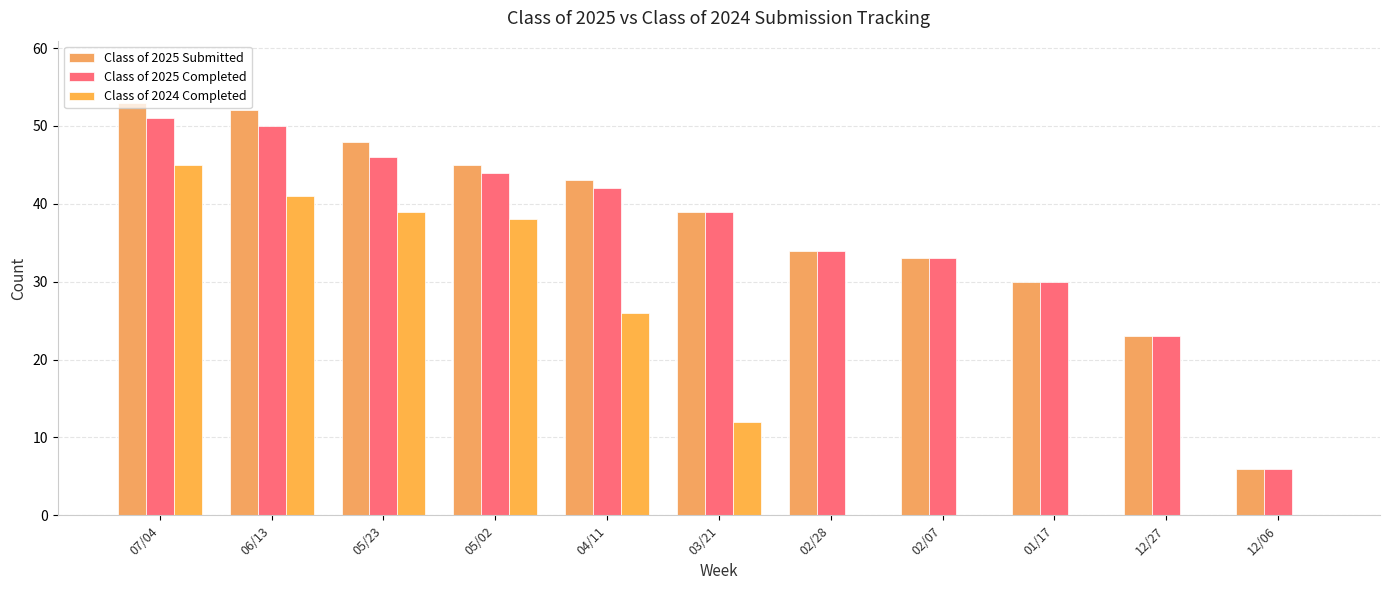

Is the value of Class of 2024 Completed at 12/27 greater than the value of Class of 2025 Submitted at 03/21?

No